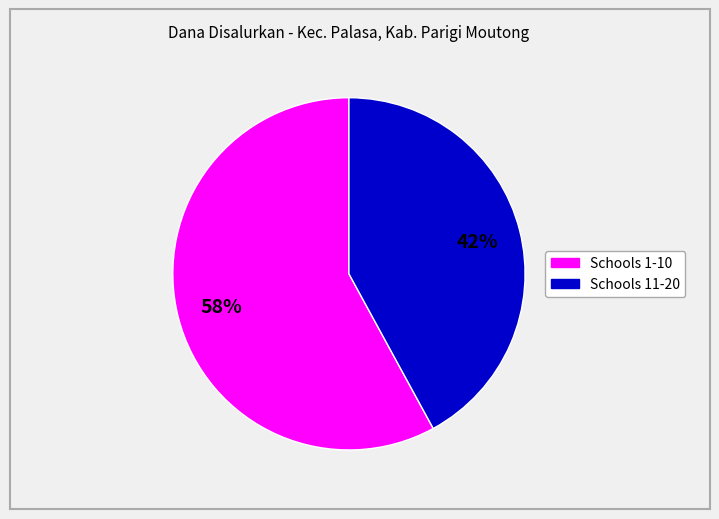

Is there any slice that represents more than half of the pie?

Yes